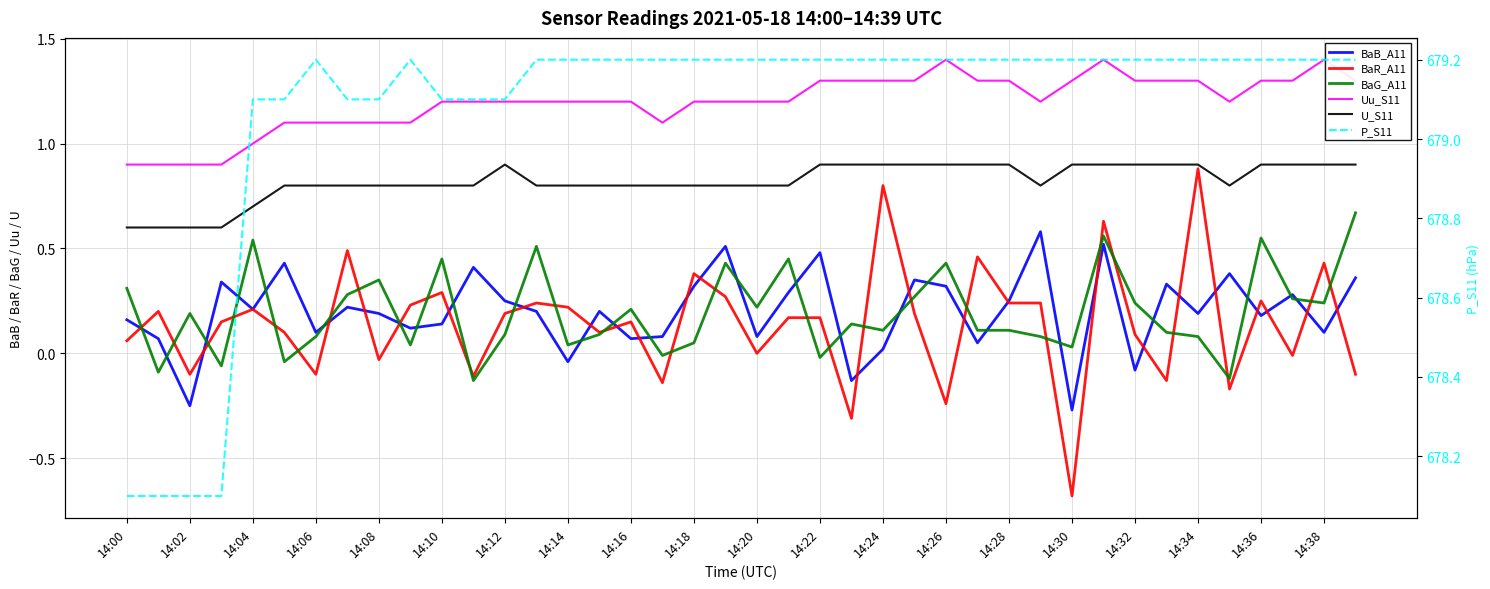

Rank the series by their maximum value, from highest to lowest.

P_S11, Uu_S11, U_S11, BaR_A11, BaG_A11, BaB_A11